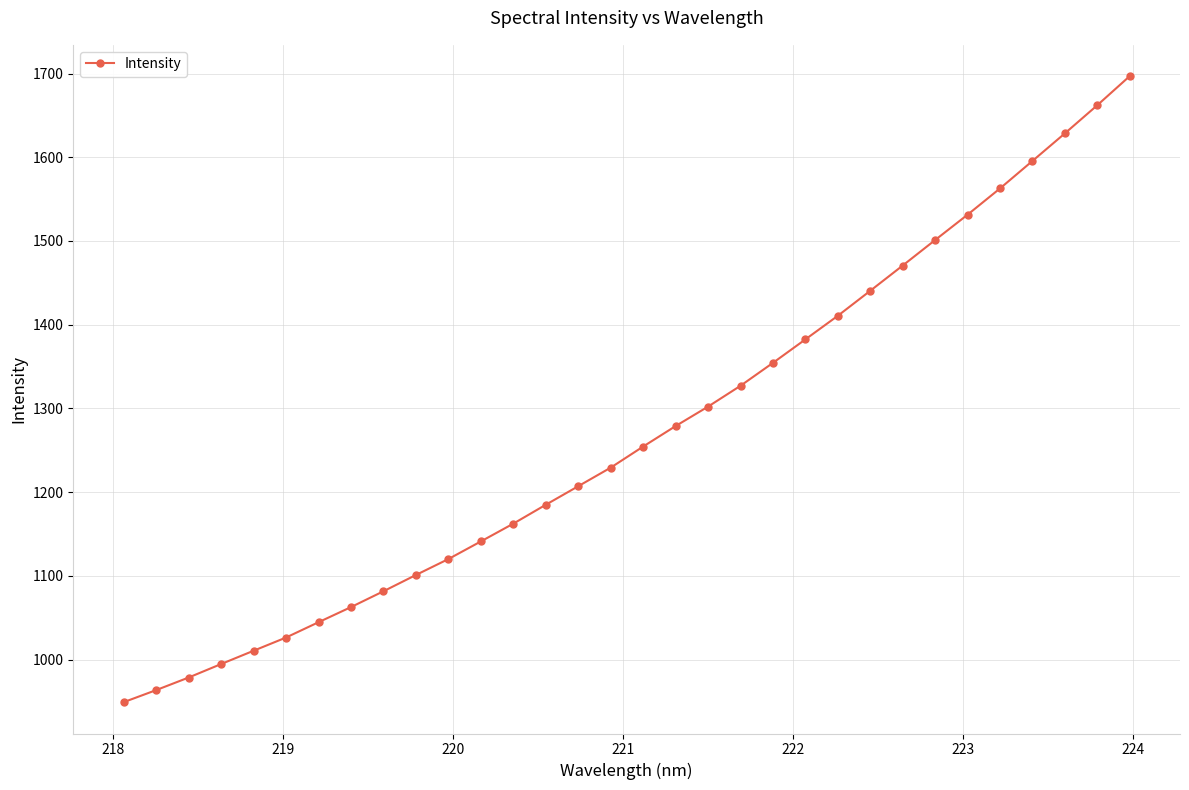

What is the value of the 23rd point from the left?

1410.7